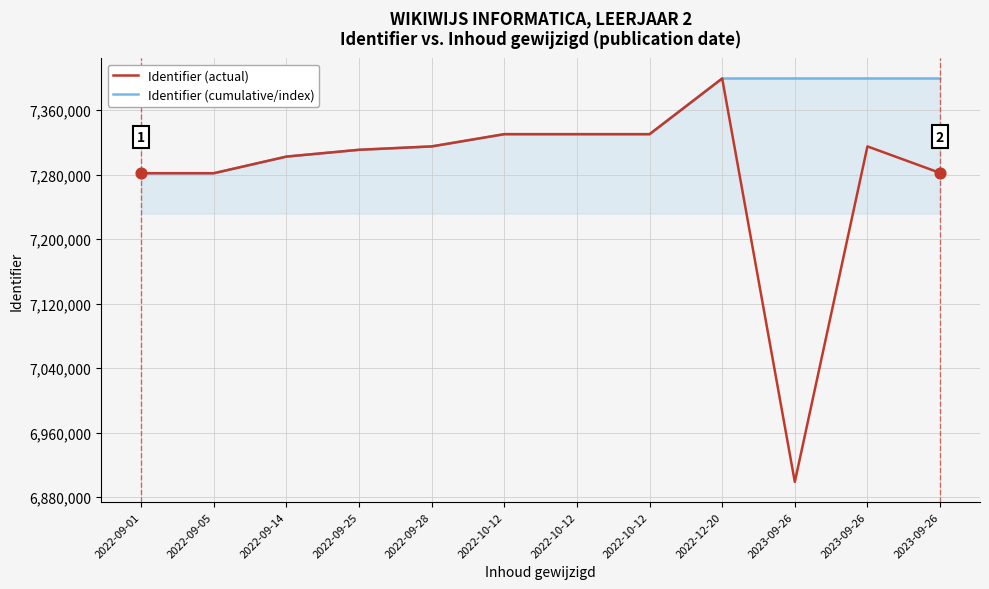

What is the total value across all series at 2023-09-26?

14297970